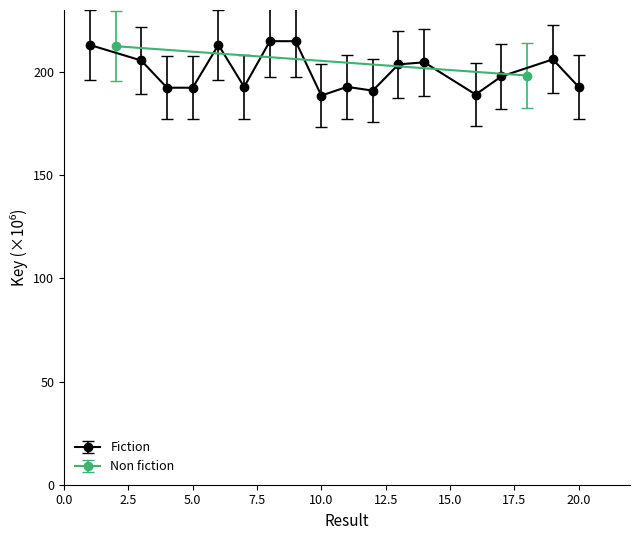

What is the minimum value for Fiction?

188.5